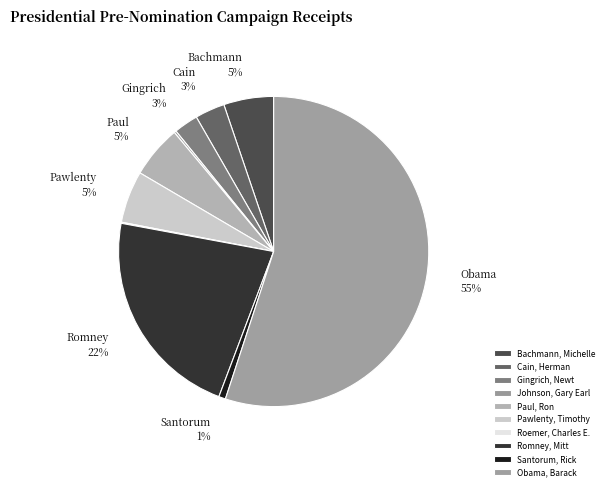

Which slice is the smallest?

Roemer, Charles E.